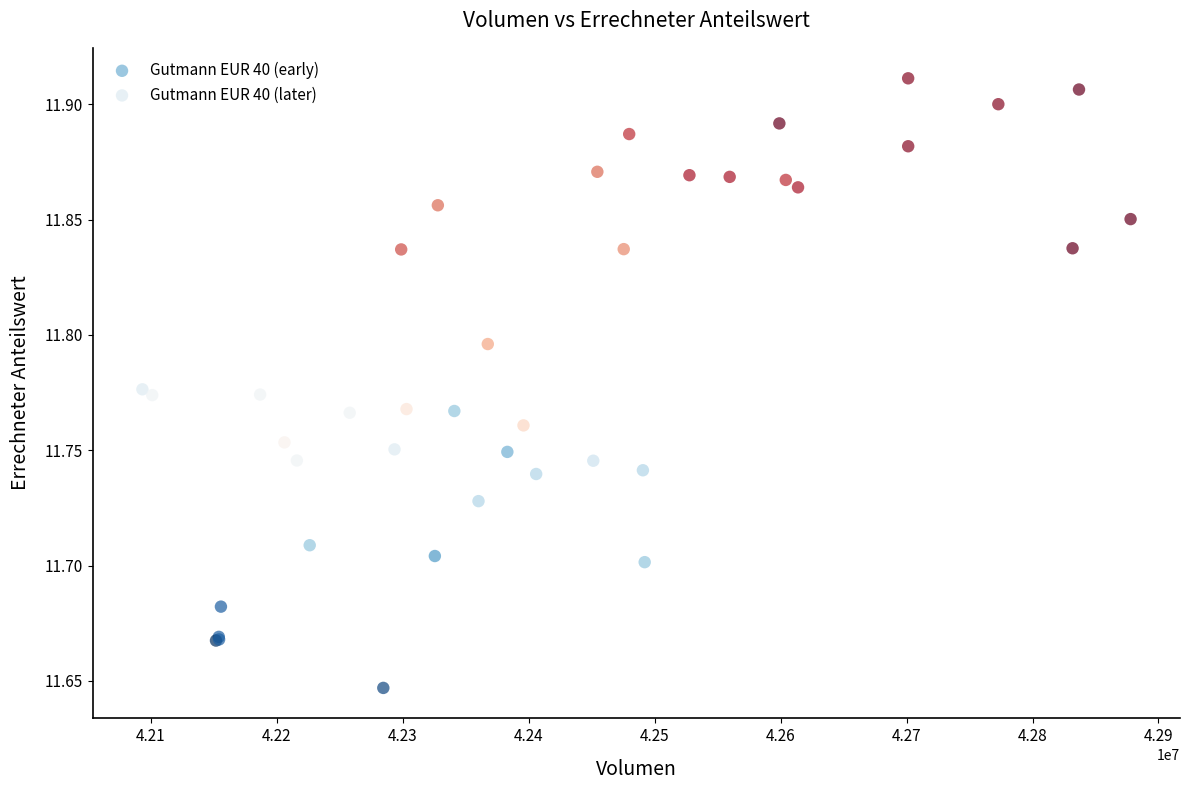

Which series contains the highest Y value?

Gutmann EUR 40 (later)